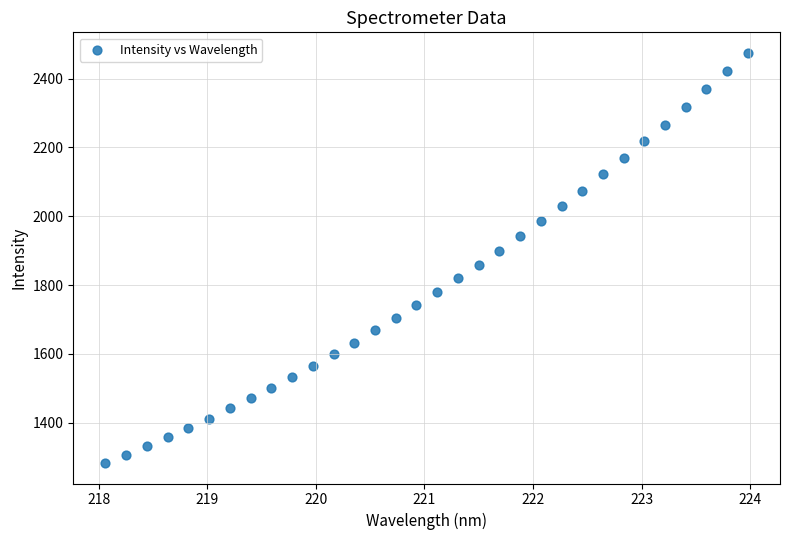

What is the range of X values (max minus min)?

5.9